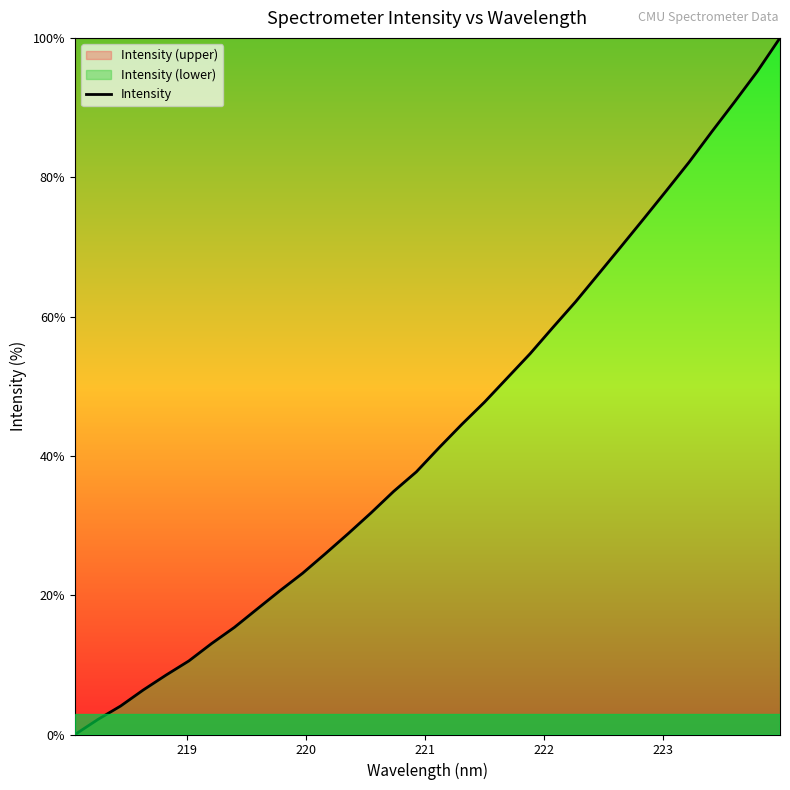

What is the greatest value displayed?

100.0